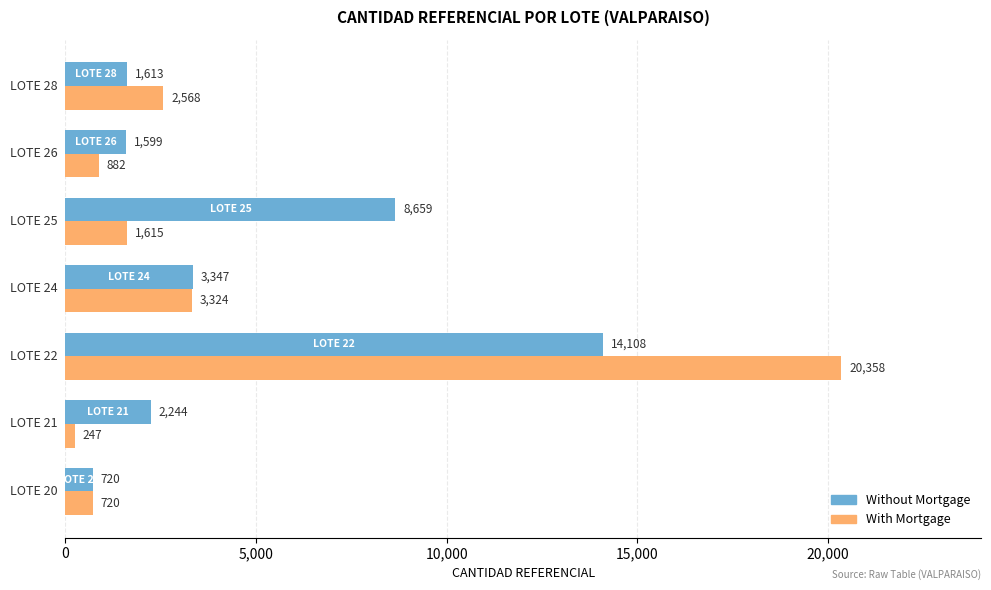

What is the sum of all Without Mortgage values?

32290